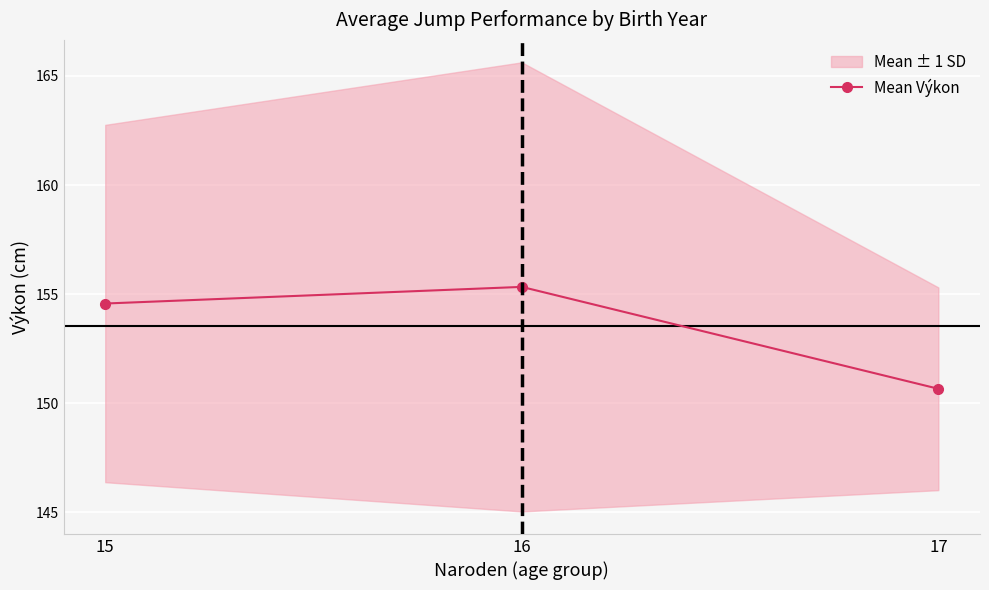

What is the greatest value displayed?

155.3